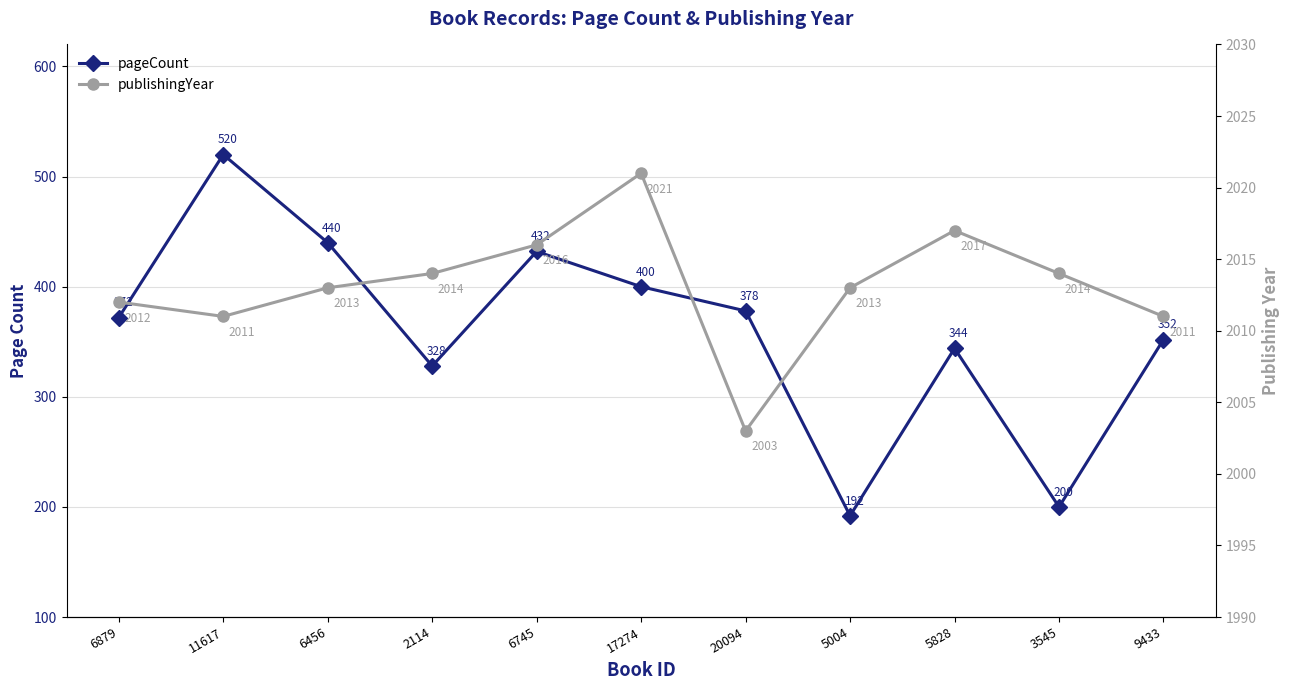

At which category is the sum across all series the highest?

11617